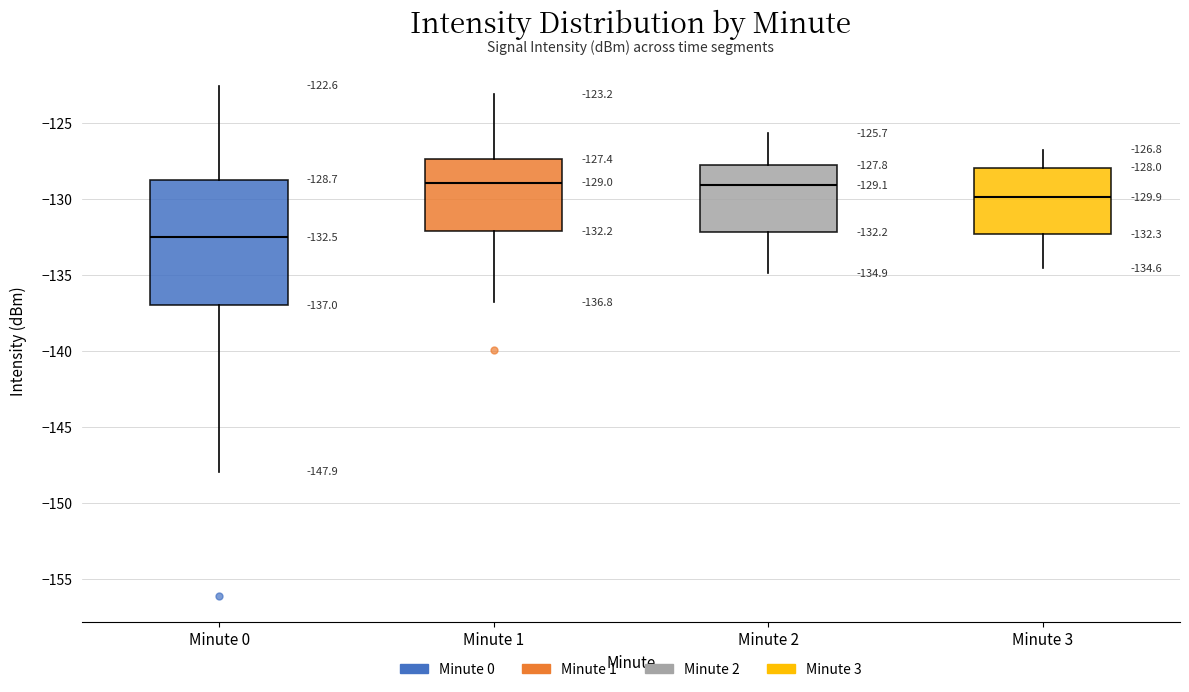

Which box is the tallest, from its lower edge to its upper edge?

Minute 0